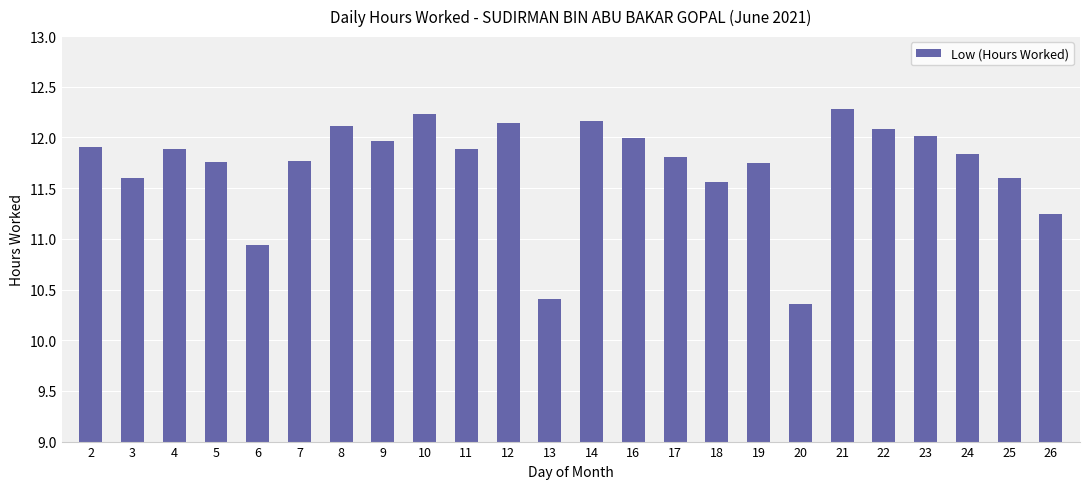

What is the change in value from 4 to 26?

-0.6